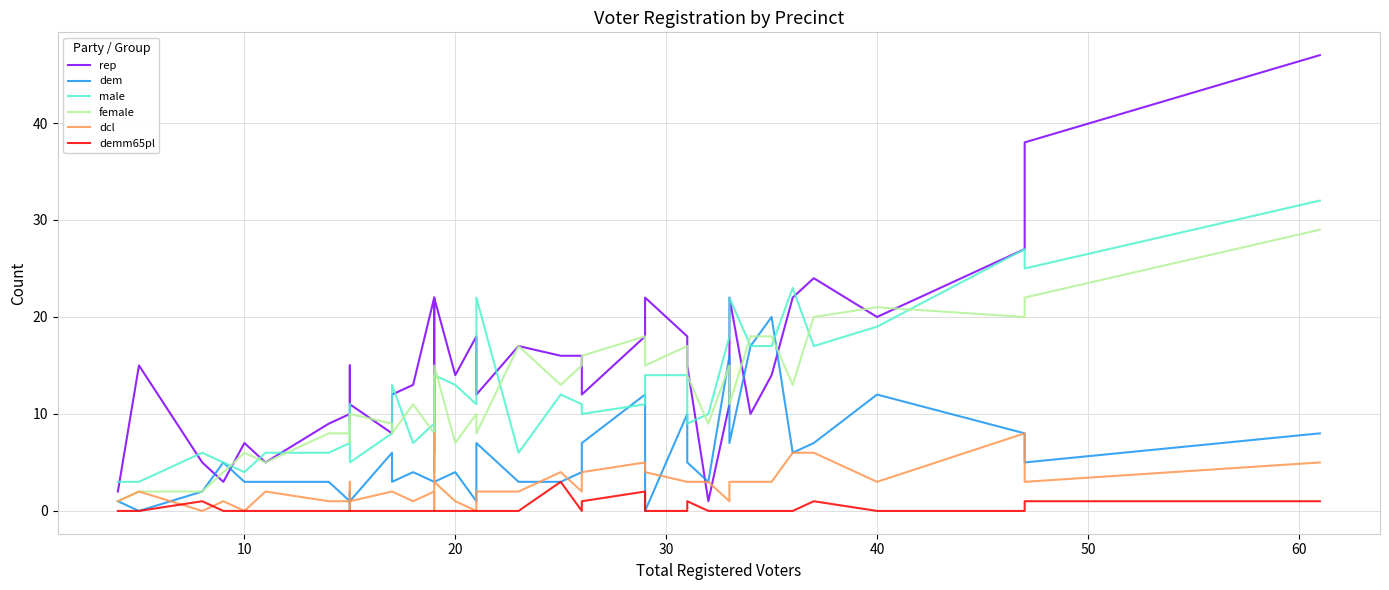

True or false: dem and dcl cross at least once.

True